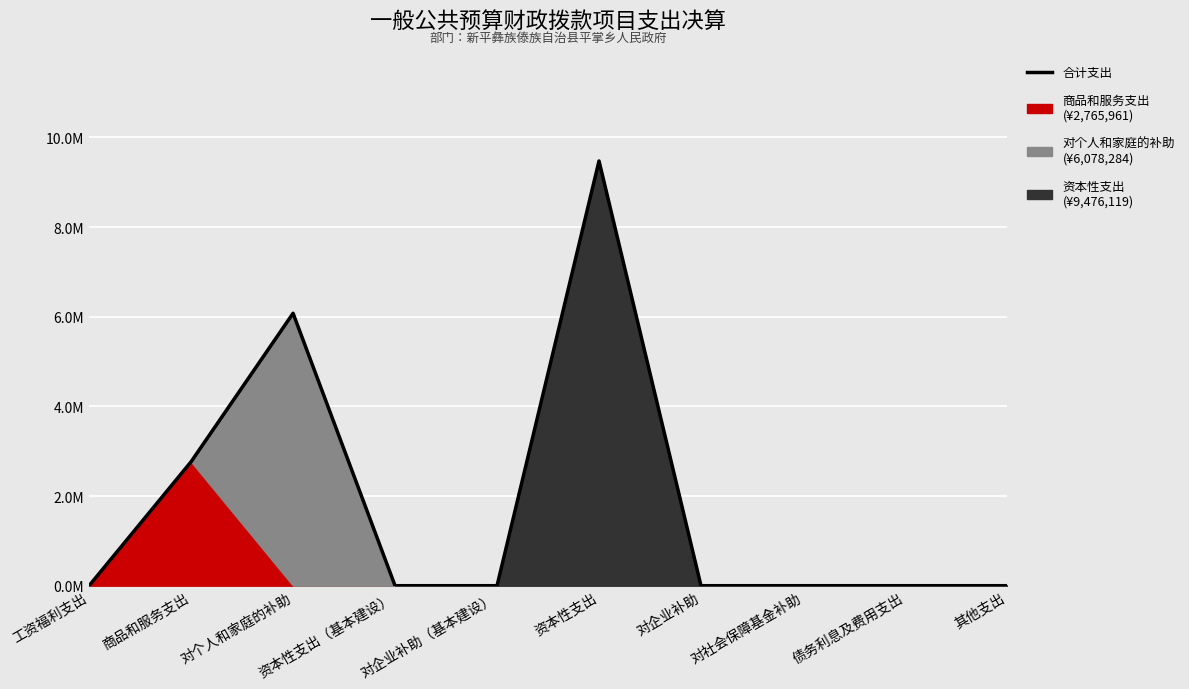

The chart shows a value of 5882697.4 at 对企业补助（基本建设）. True or false?

False